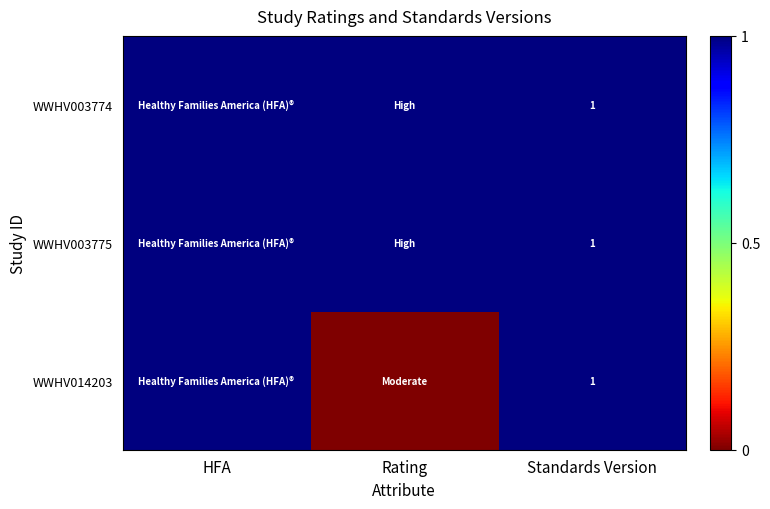

The WWHV014203 series shows 1 at Standards Version. True or false?

True